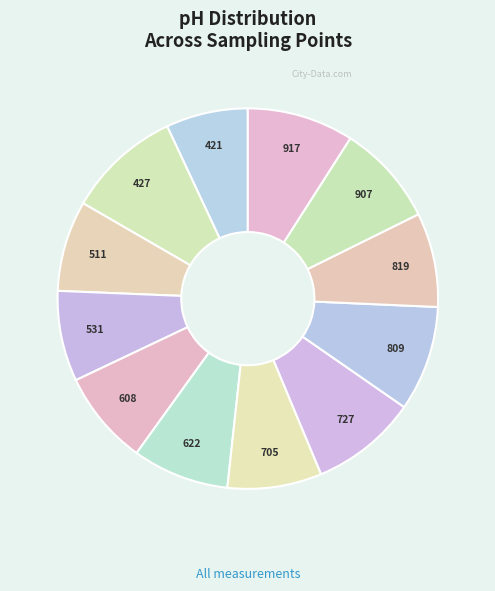

Is there a majority slice in this chart?

No